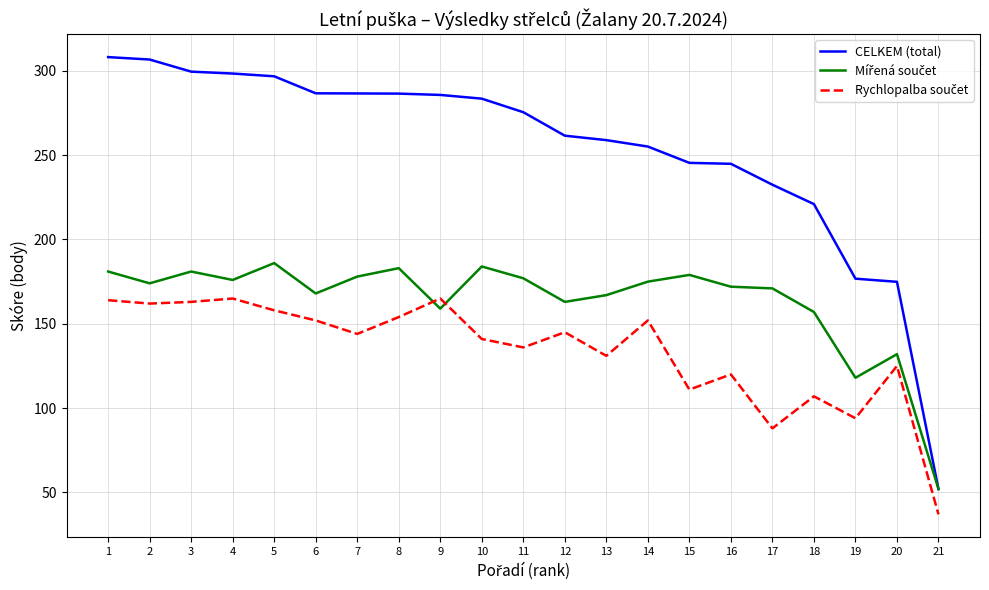

How many distinct data groups are displayed?

3